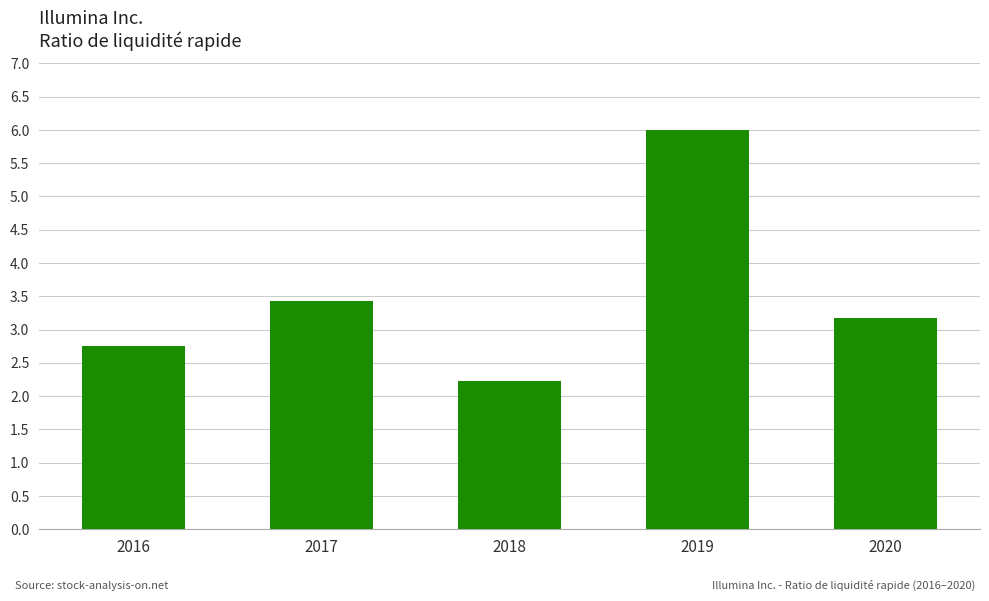

What is the value of the 1st bar from the left?

2.8